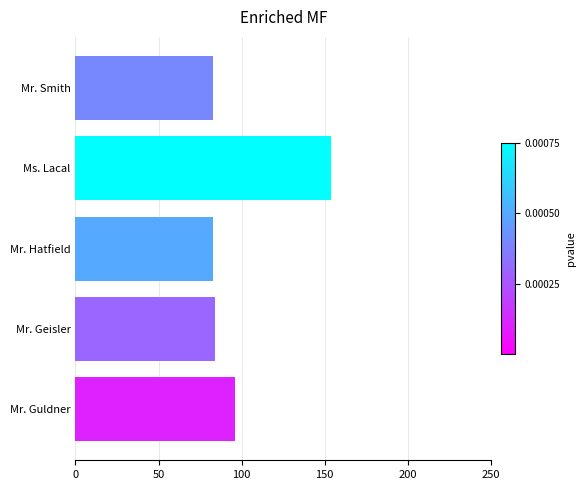

True or false: the data shows 141 at Mr. Hatfield.

False